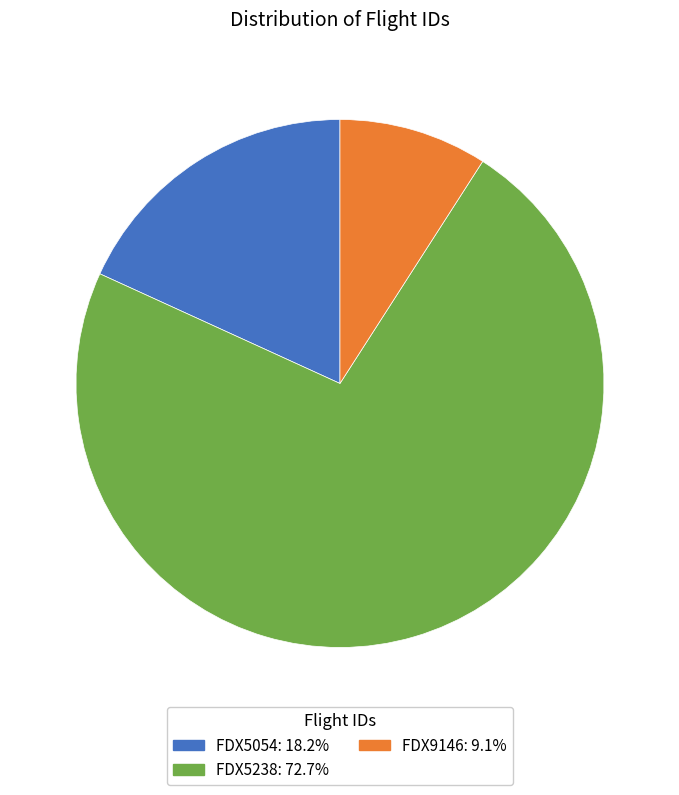

What is the ratio of the value at FDX9146 to the value at FDX5054?

0.5